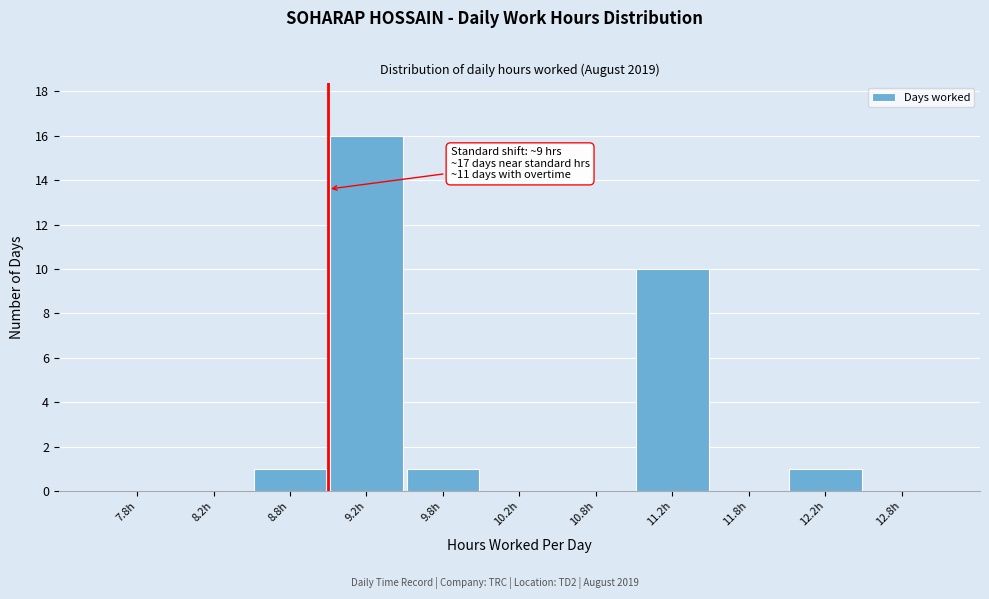

Over which range of the x-axis is the bar tallest?

9.0 to 9.5